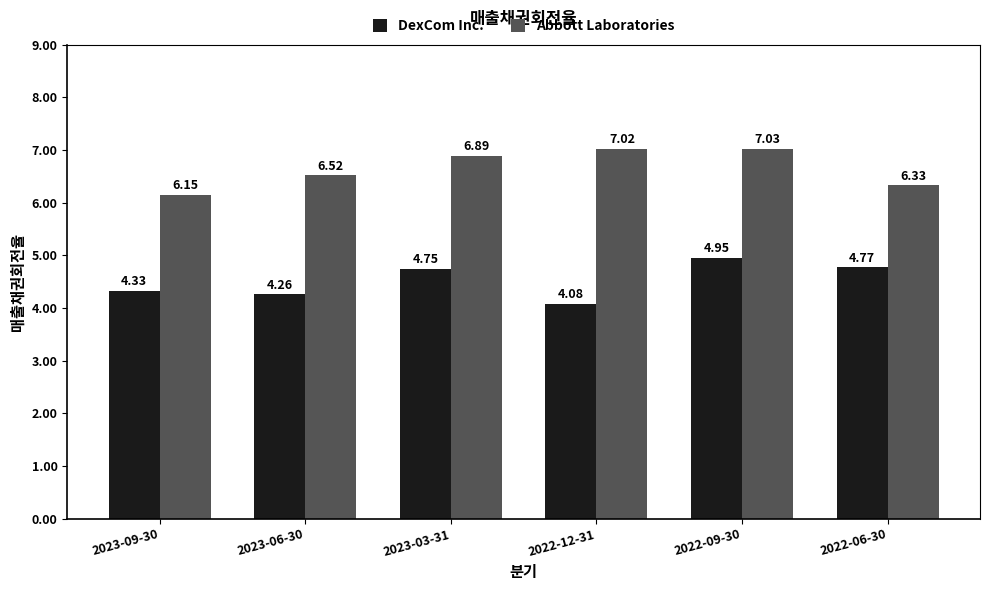

Between 2023-03-31 and 2022-09-30, which series saw the biggest shift?

DexCom Inc.